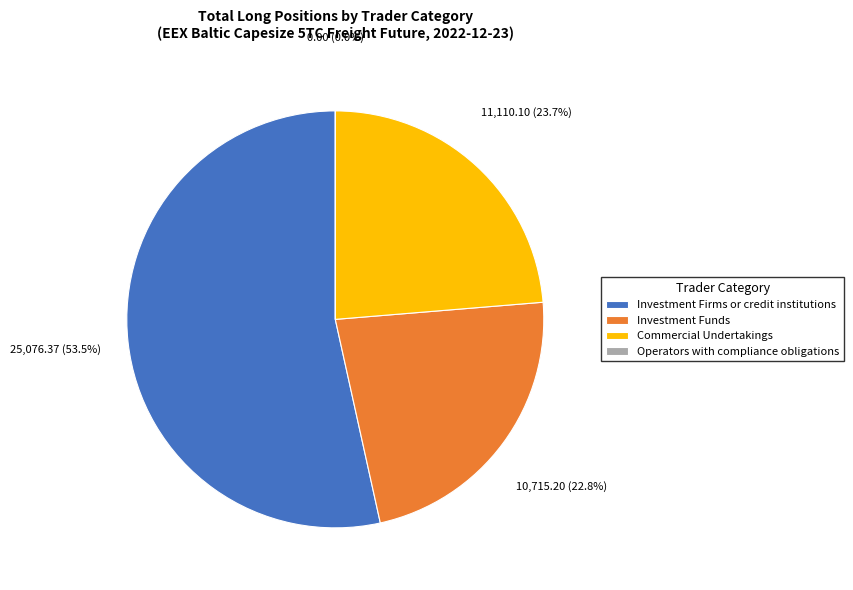

How many segments does this pie chart have?

4